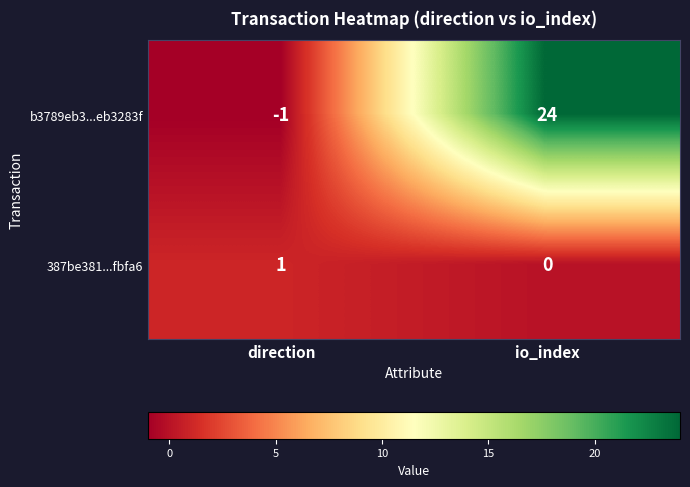

At io_index, list the series in order from smallest to largest.

387be381...fbfa6, b3789eb3...eb3283f